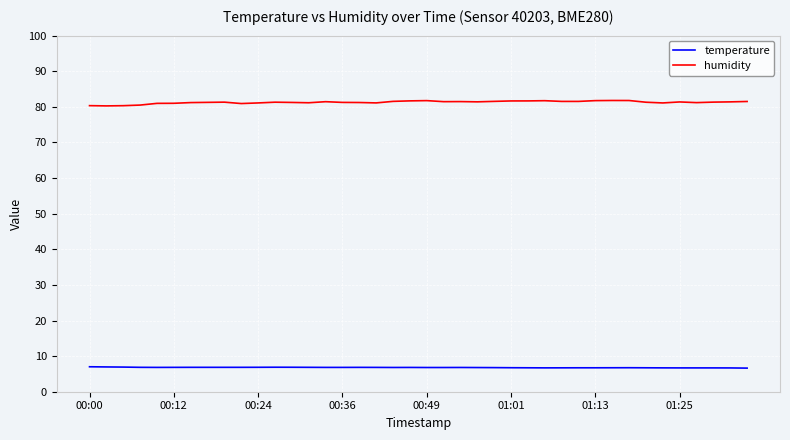

Which series has the largest total across all categories?

humidity